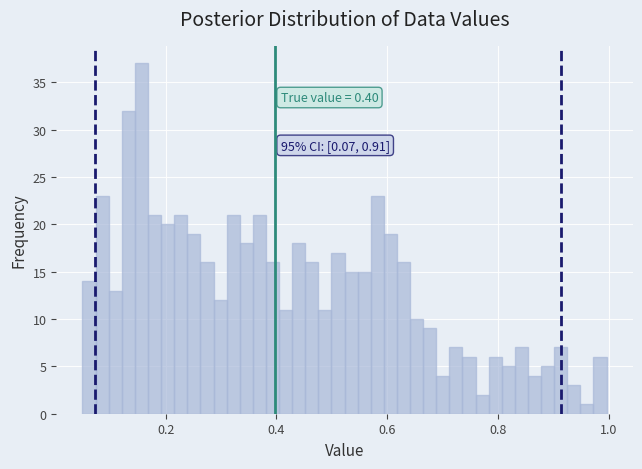

Around what value on the x-axis is the tallest bar? Give the approximate position of its centre, as read against the axis.

0.16